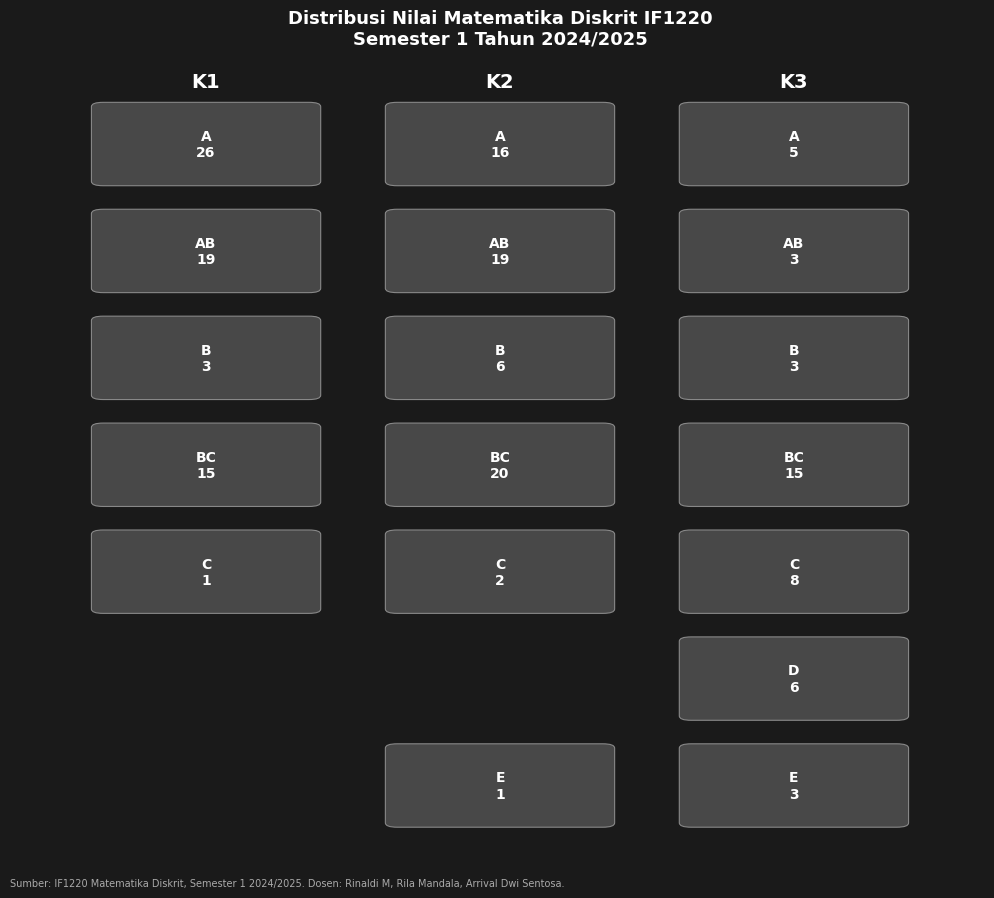

At which category does the chart reach its peak across all series?

A